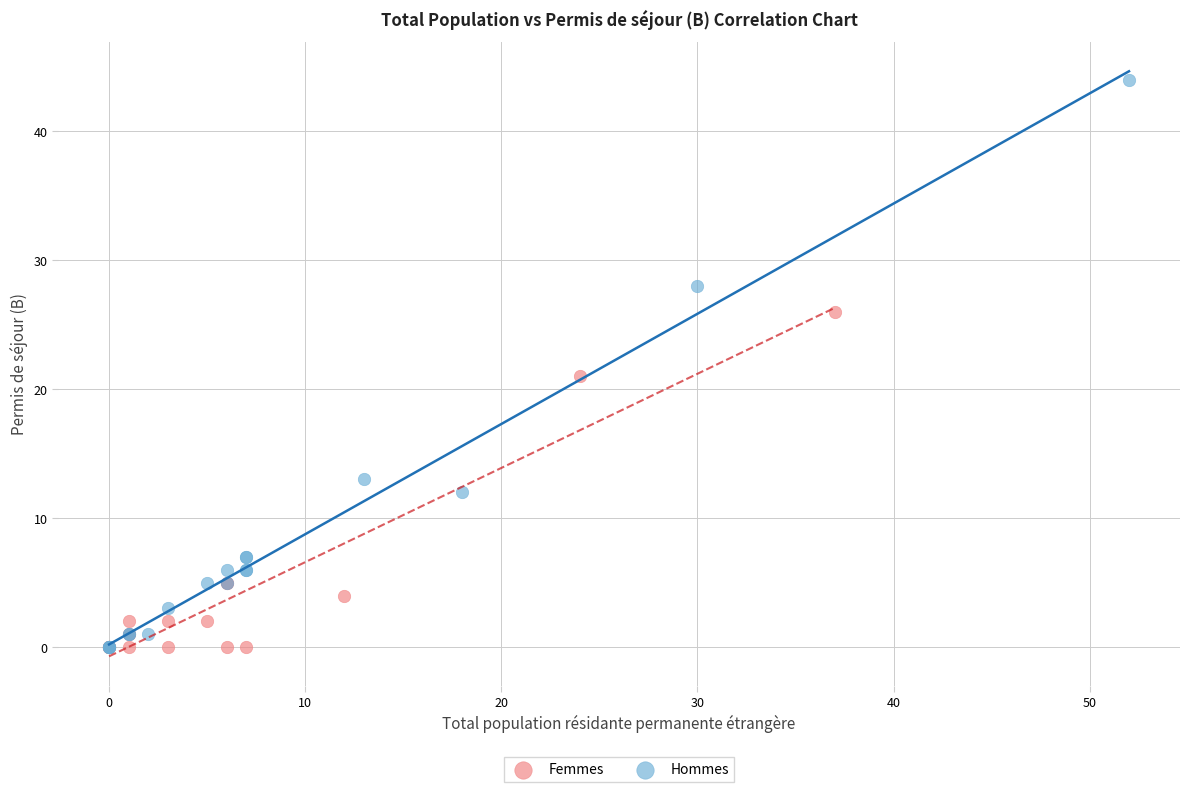

Which series has the largest Y range (max minus min)?

Hommes